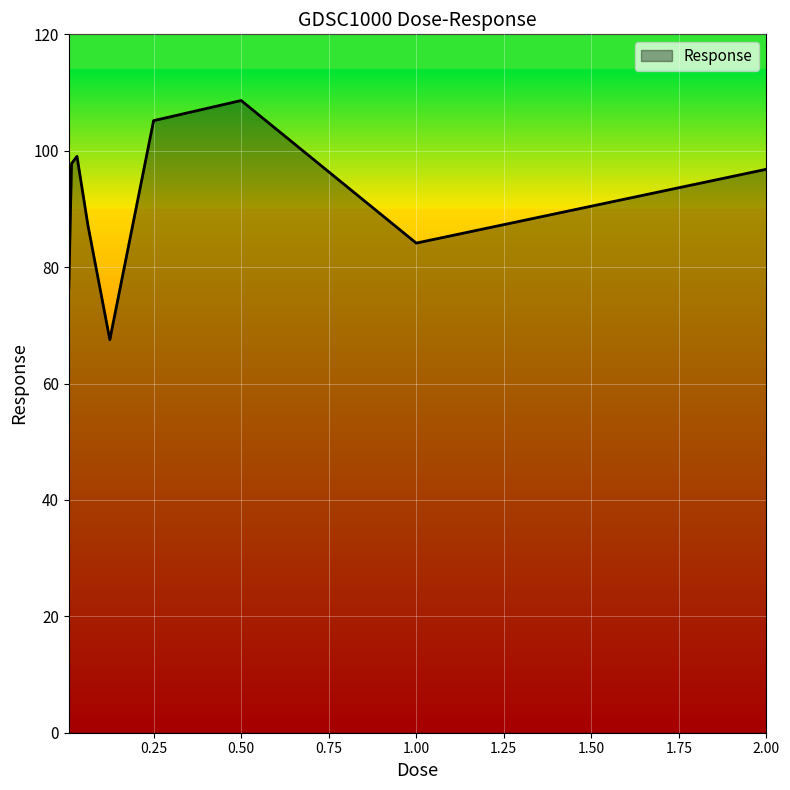

What is the average value?

91.4